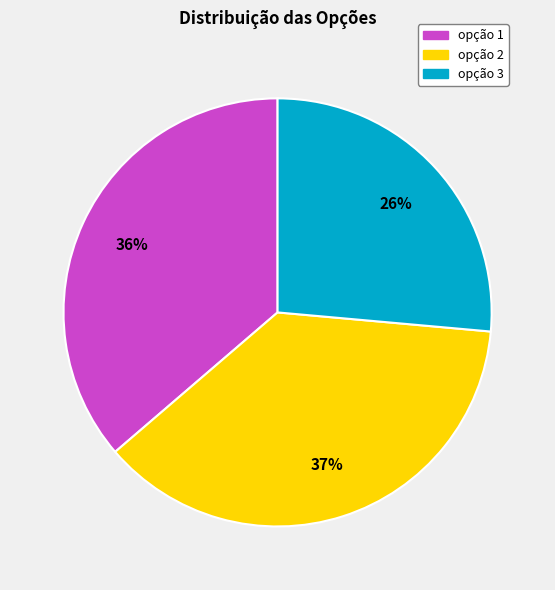

To the nearest percent, what is the difference between the largest and smallest slice percentages?

11%